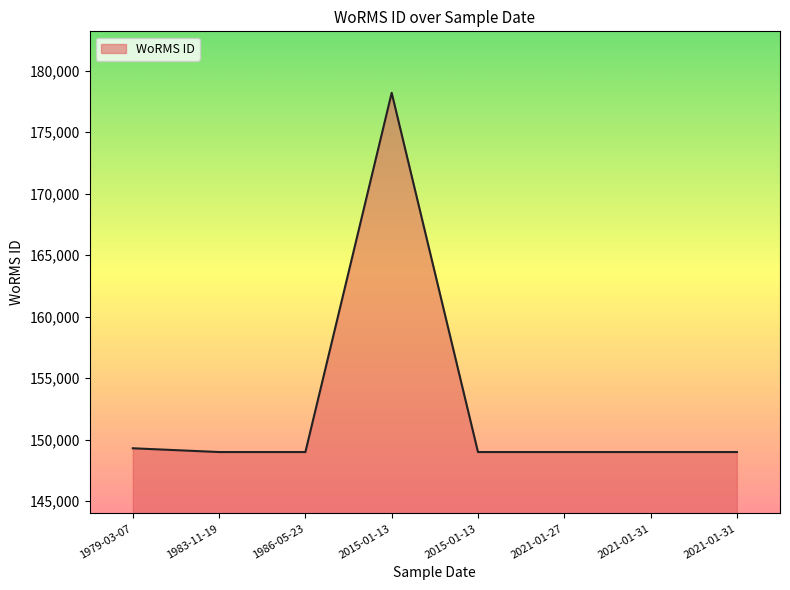

Reading right to left, extract all data points from this chart.

148985	148985	148985	148985	178207	148985	148985	149291